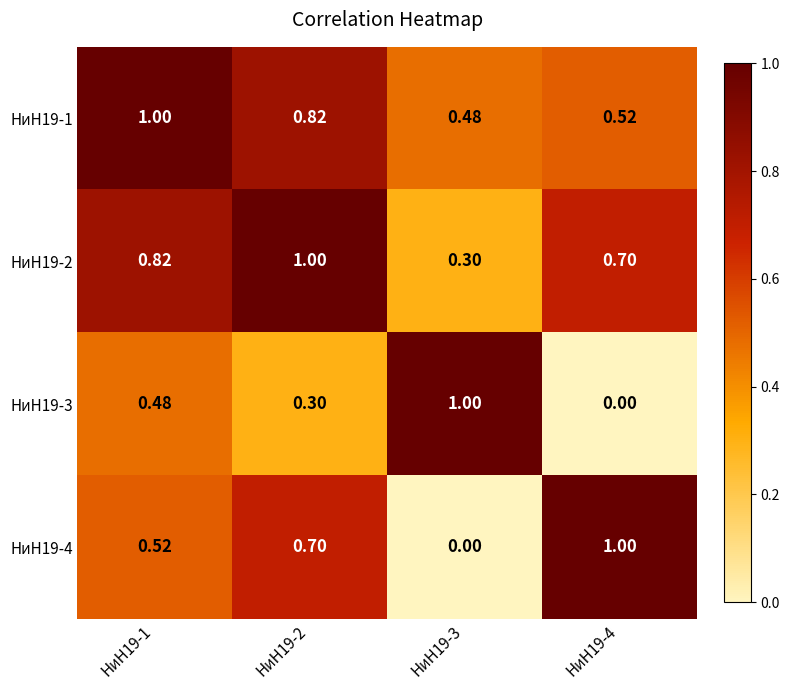

Is the value of НиН19-4 at НиН19-2 greater than the value of НиН19-3 at НиН19-4?

Yes